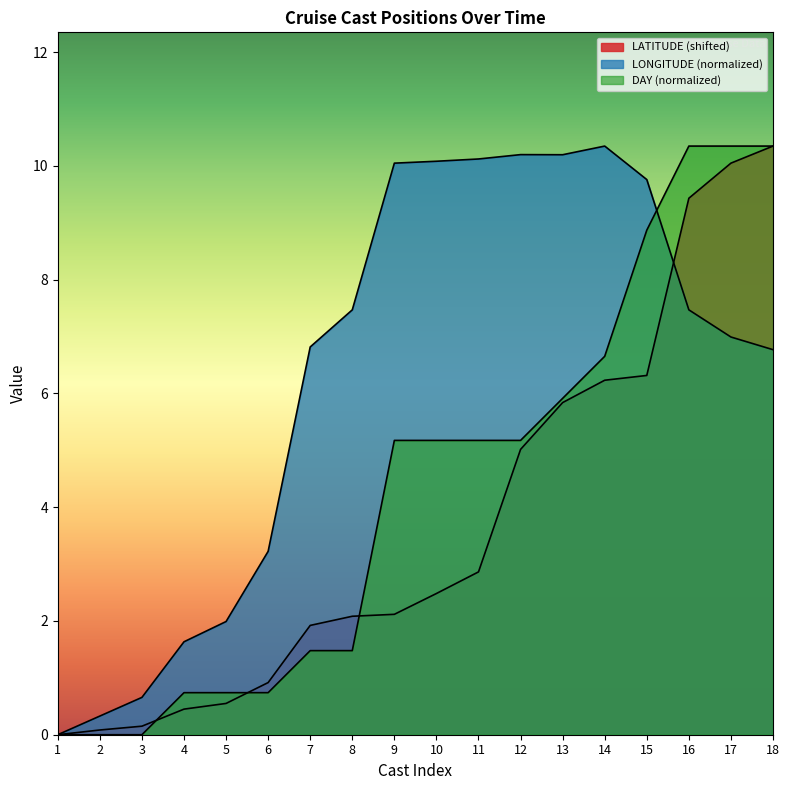

What is the difference between the maximum and minimum values in the LATITUDE series?

10.3